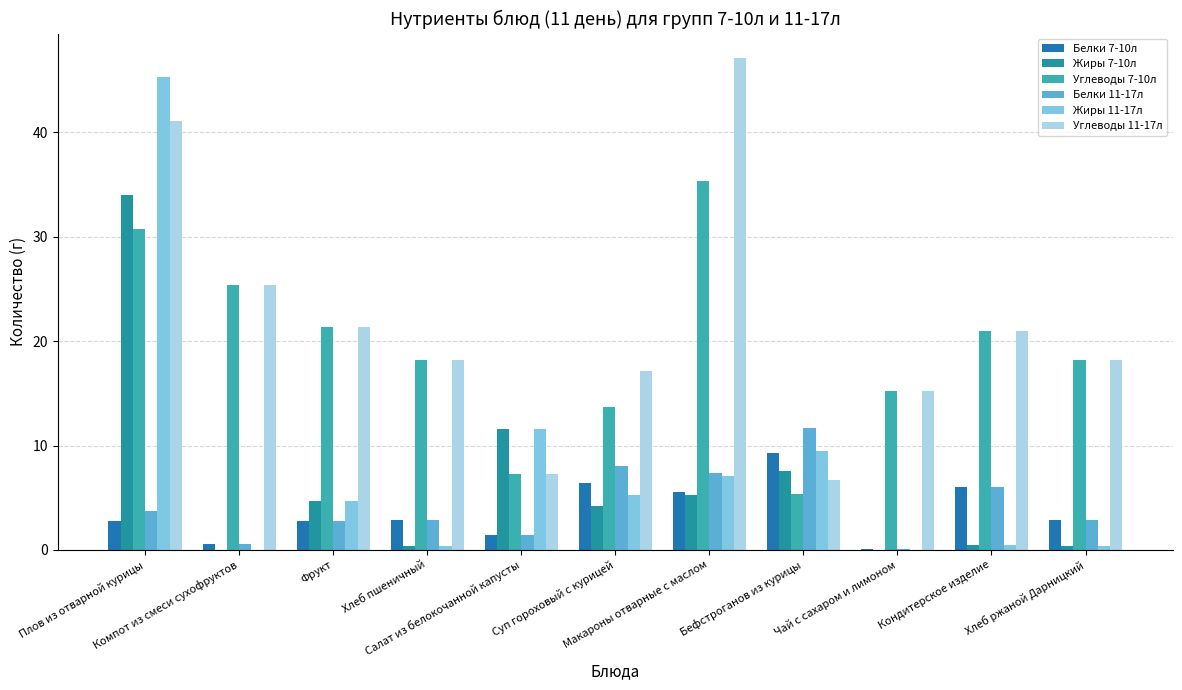

Where does the Углеводы 7-10л series first go above 18?

Плов из отварной курицы